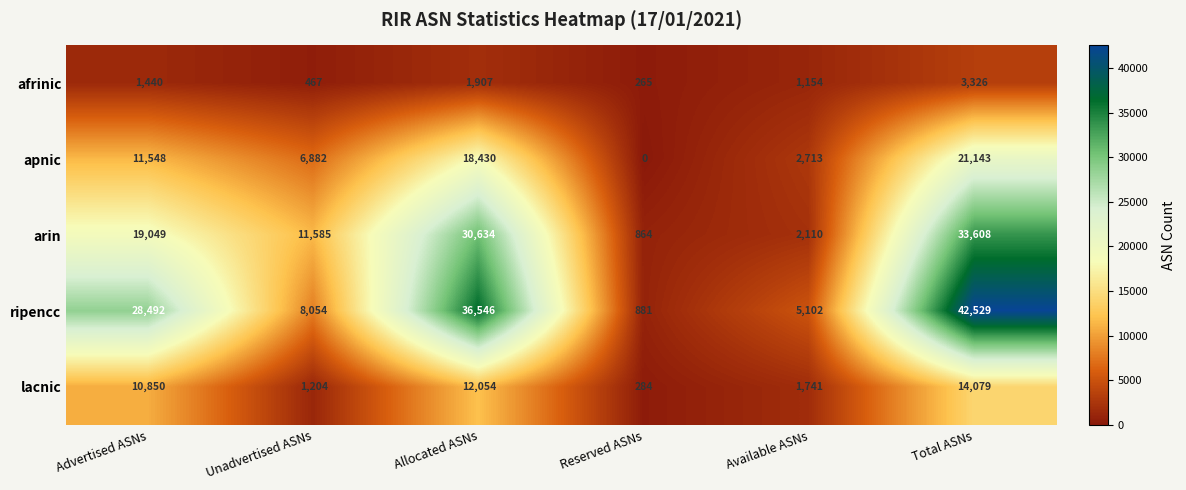

What is the total value across all series at Allocated ASNs?

99571